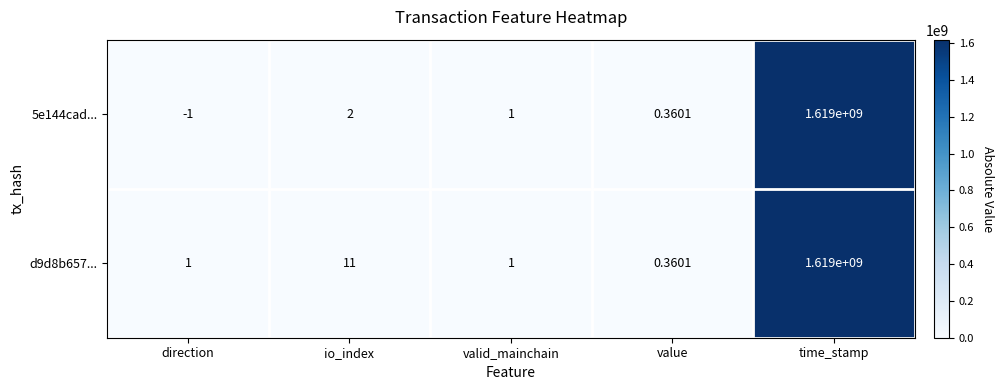

Which series has the largest total across all categories?

d9d8b657...